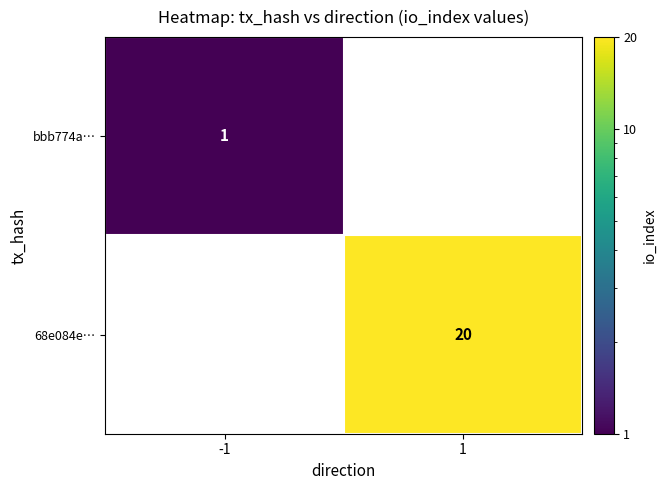

The value of bbb774a… at -1 is 1. True or false?

True